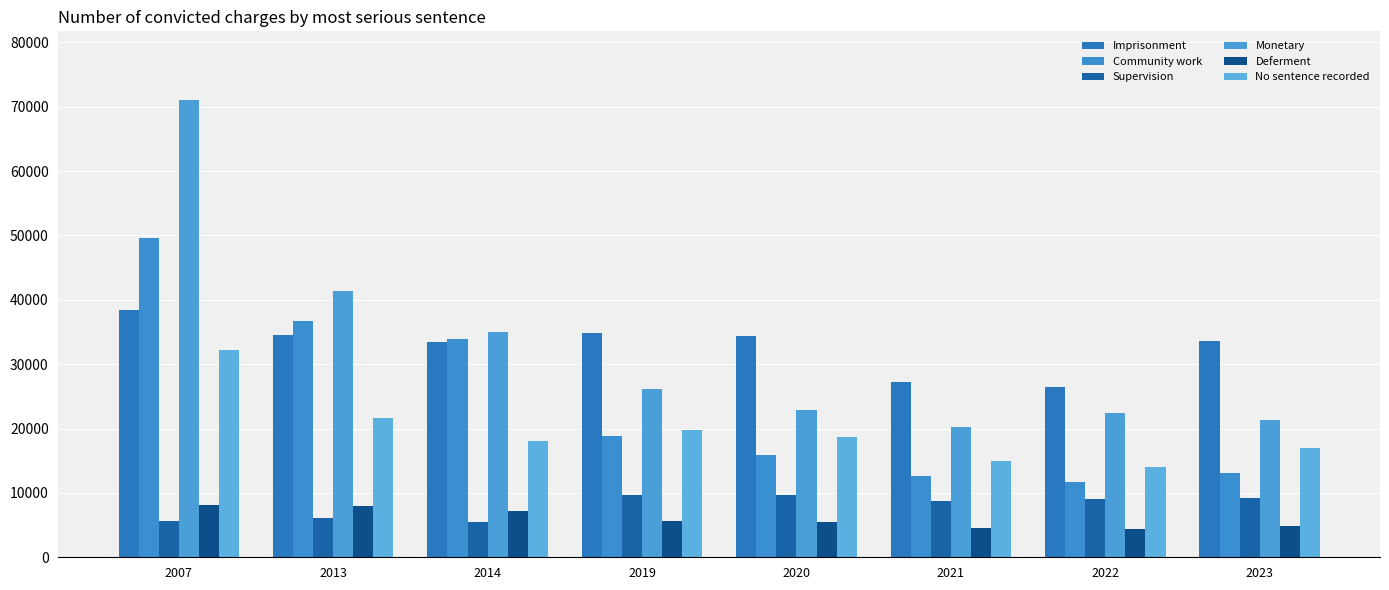

What is the total value across all series at 2014?

133281